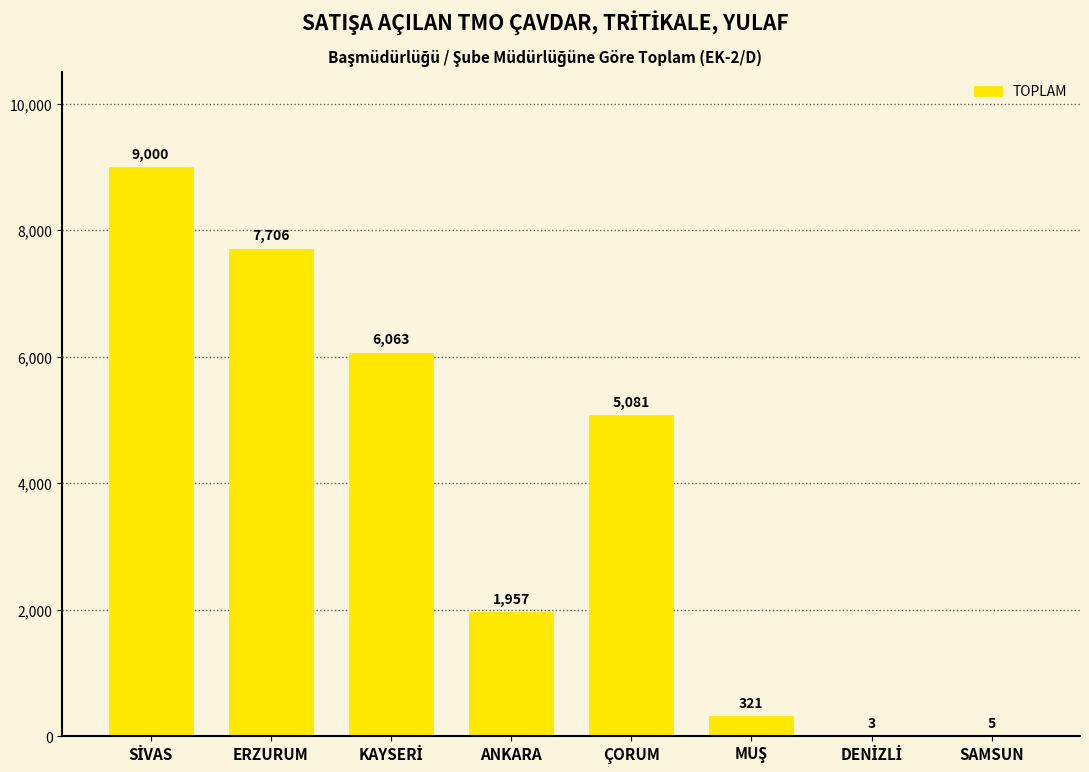

True or false: the data shows 7371 at ÇORUM.

False